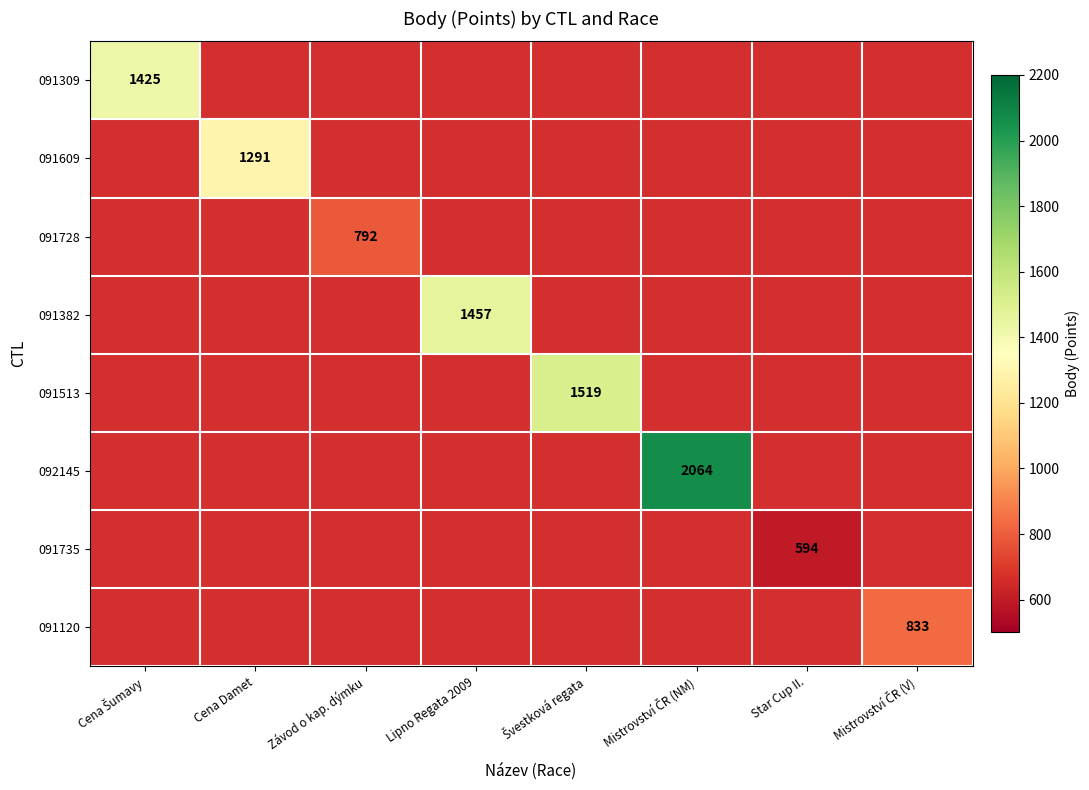

At which category does the chart reach its minimum across all series?

Star Cup II.